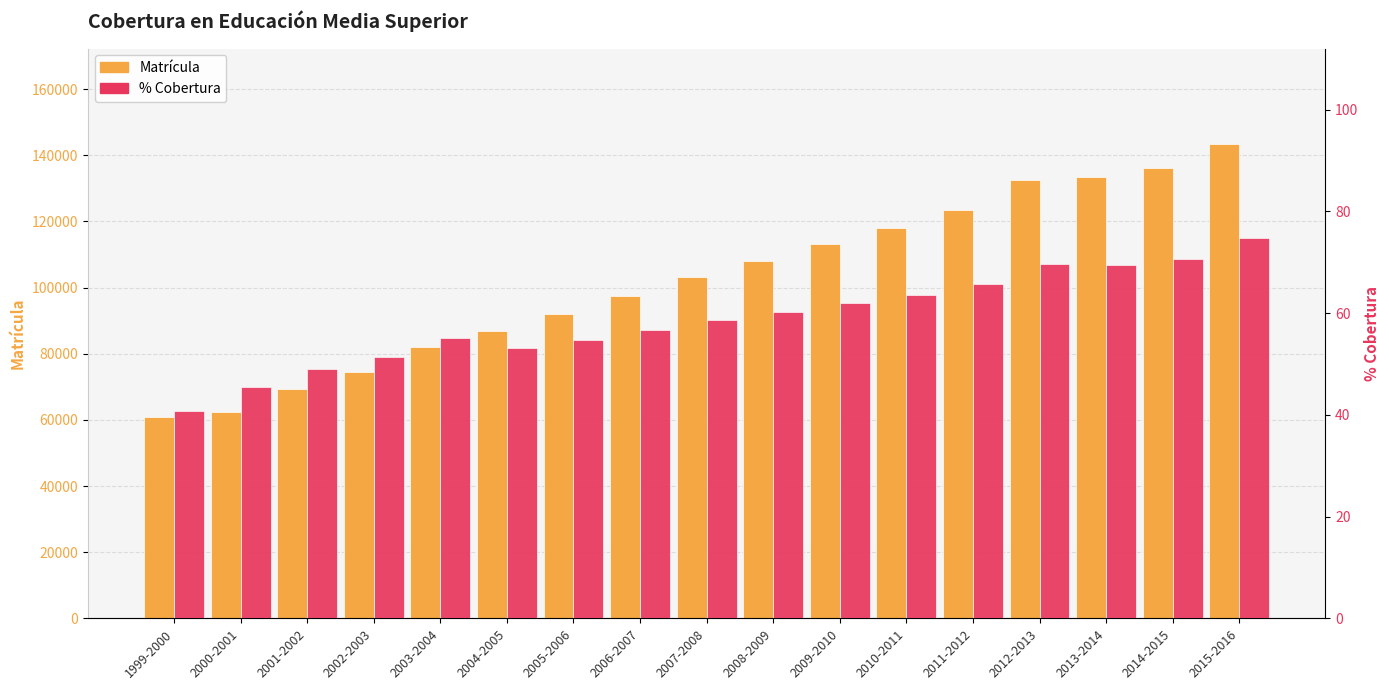

Which series has the largest total across all categories?

Matrícula